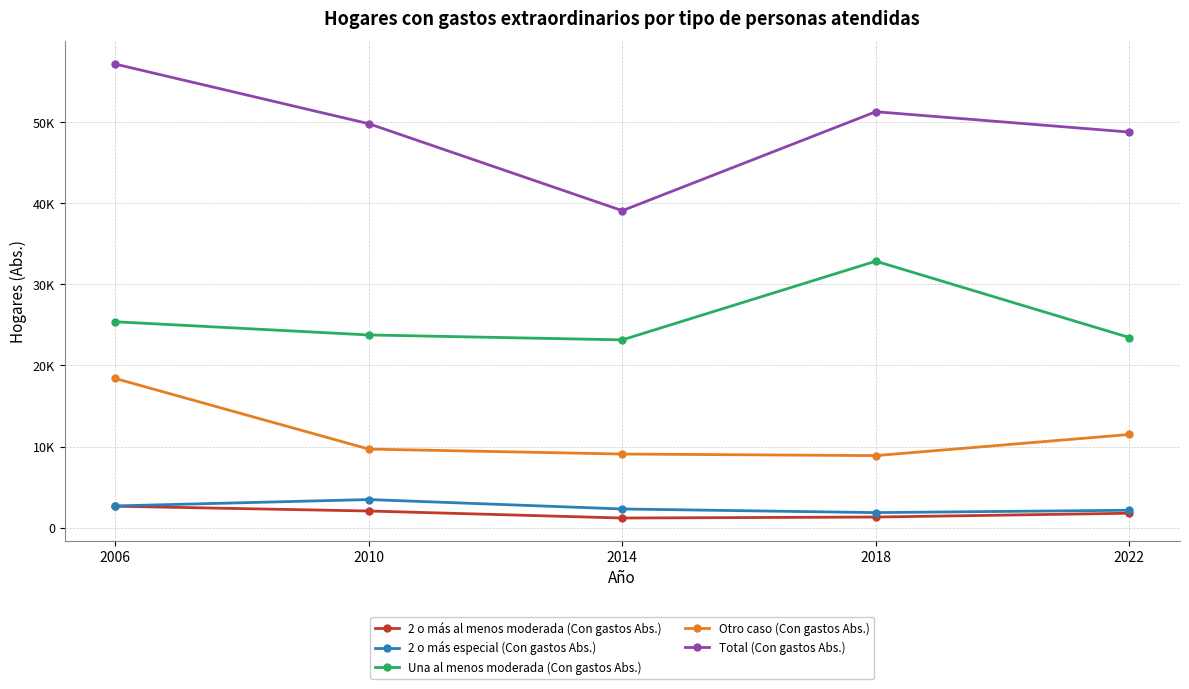

What is the spread (max minus min) of values at 2006?

54554.5